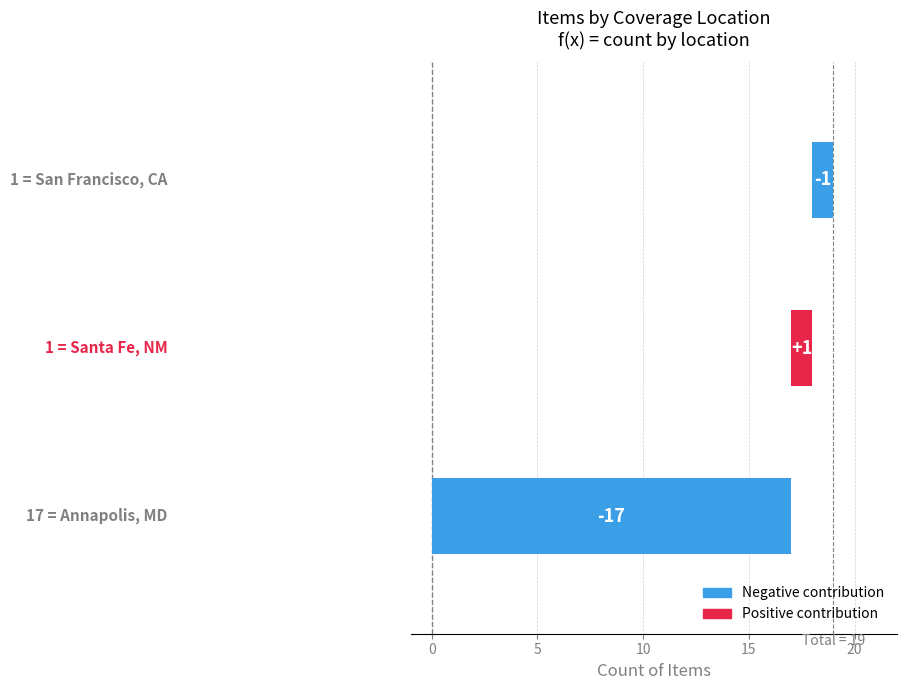

What is the ratio of the value at Annapolis, MD (7) to the value at Annapolis, MD (3)?

1.0